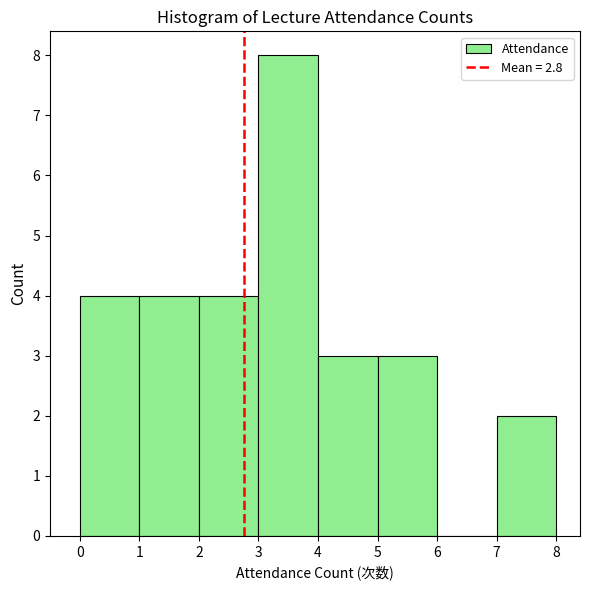

Reading left to right, transcribe this chart: for each bar, give the range it covers on the x-axis and its height. The values are not printed on the chart, so give them approximately, as read against the axis.

0 to 1: 4
1 to 2: 4
2 to 3: 4
3 to 4: 8
4 to 5: 3
5 to 6: 3
6 to 7: 0
7 to 8: 2